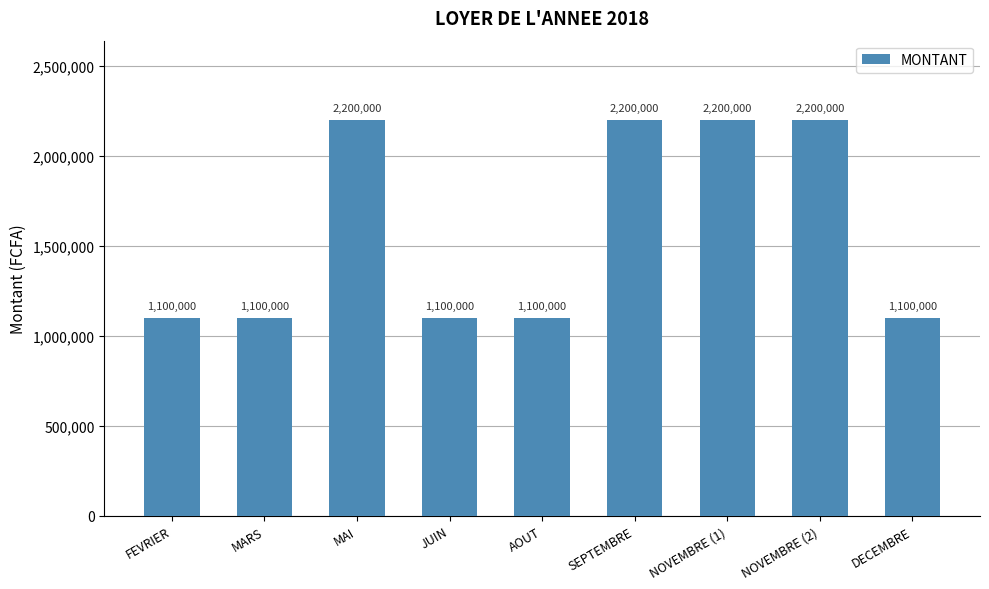

What is the maximum value shown in the chart?

2200000